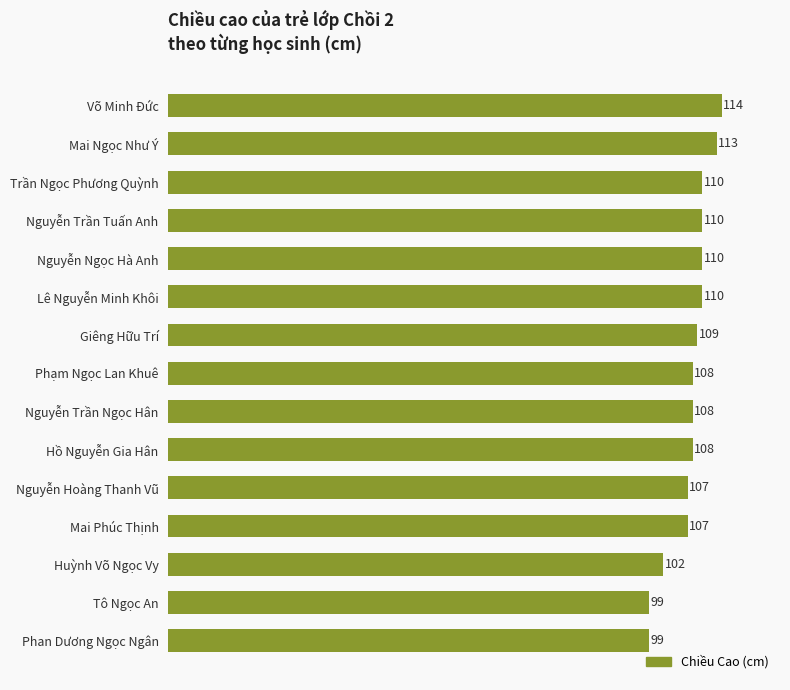

What is the ratio of the value at Phạm Ngọc Lan Khuê to the value at Giêng Hữu Trí?

1.0